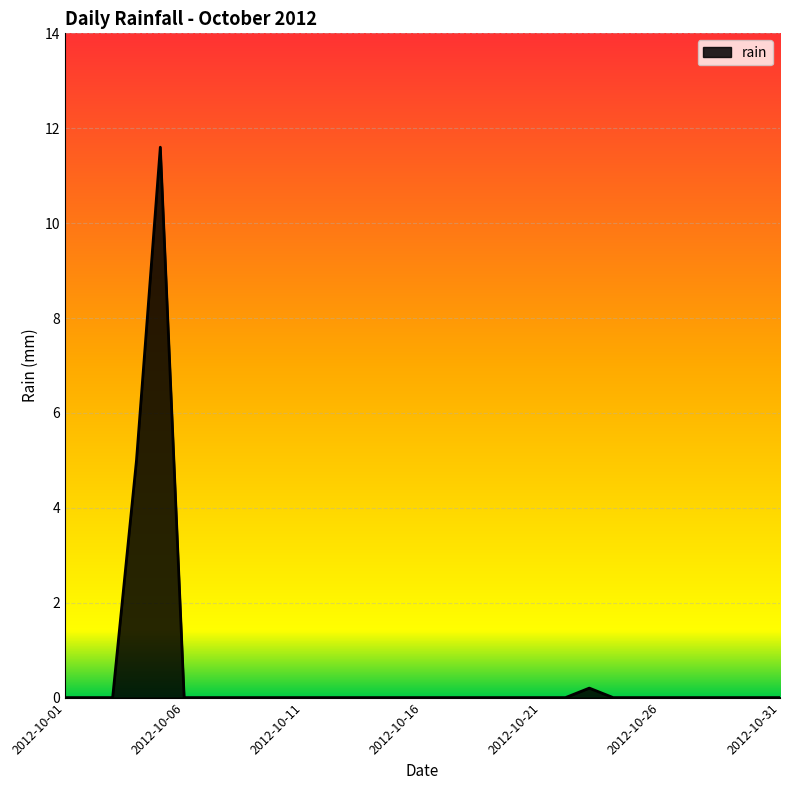

What is the greatest value displayed?

11.6